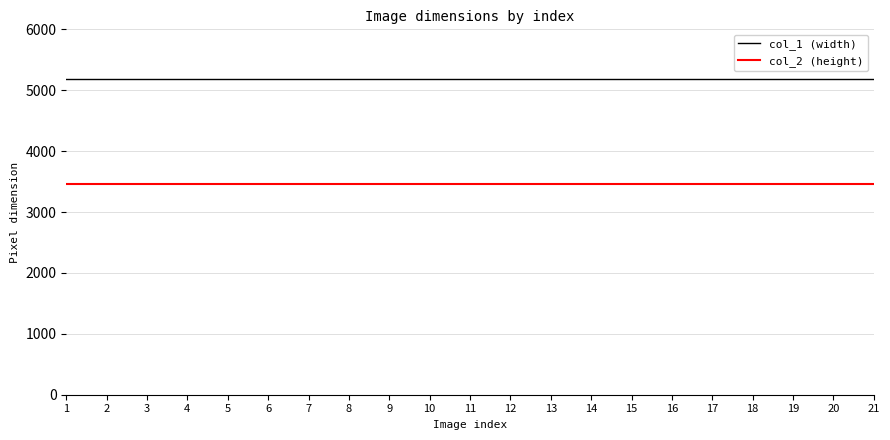

How many lines are shown in the chart?

2